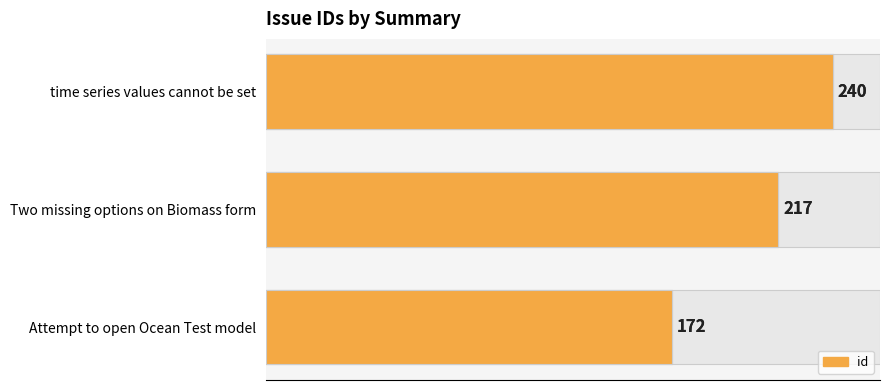

What is the minimum value shown in the chart?

172